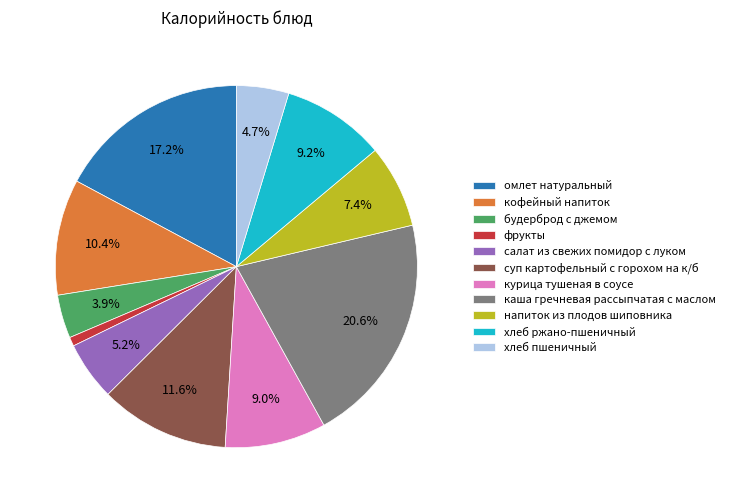

Between каша гречневая рассыпчатая с маслом and напиток из плодов шиповника, which is larger?

каша гречневая рассыпчатая с маслом